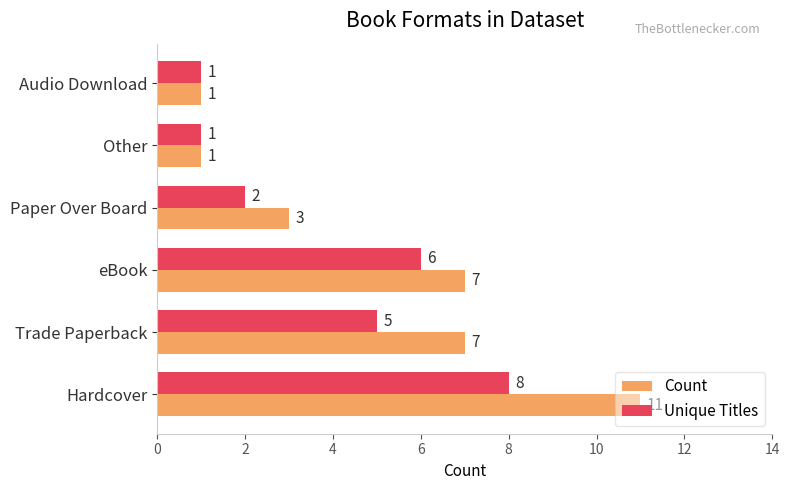

How many data points does each series have?

6